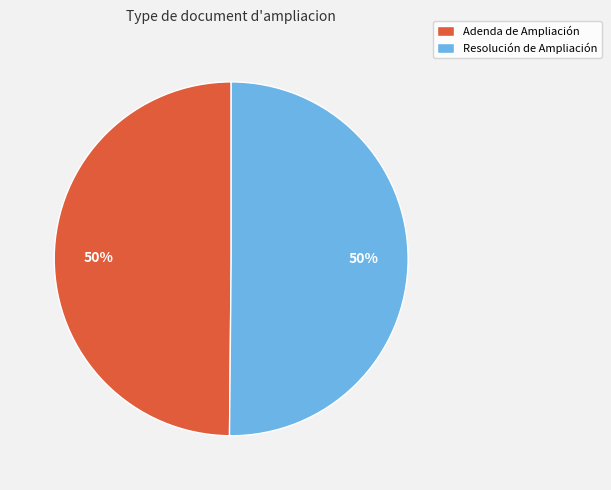

What percentage is the Adenda de Ampliación slice, to the nearest percent?

50%